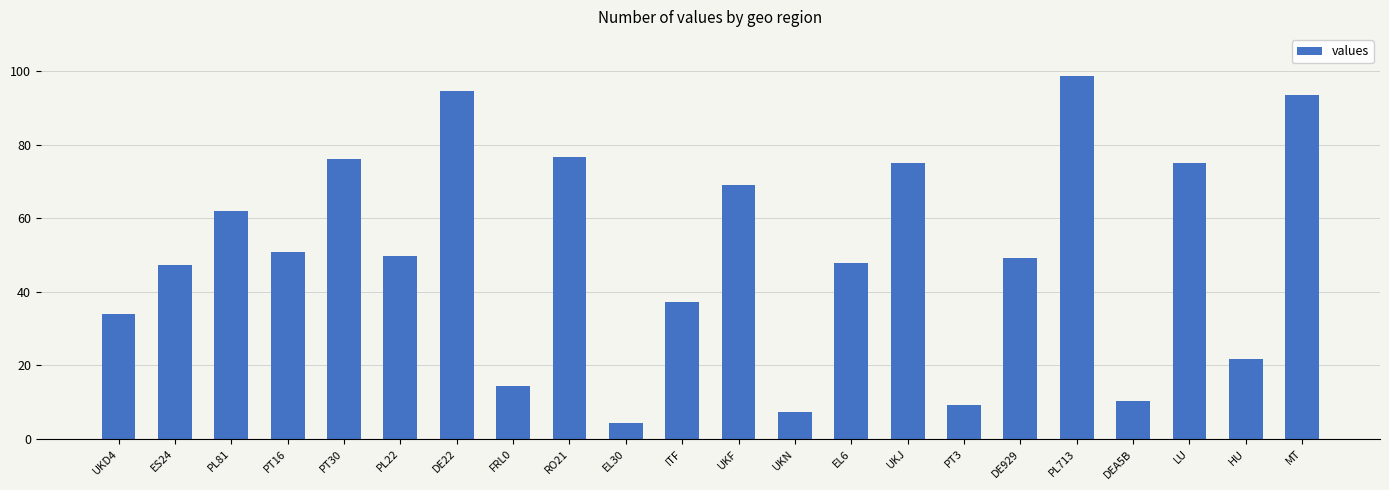

What is the smallest value displayed?

4.4